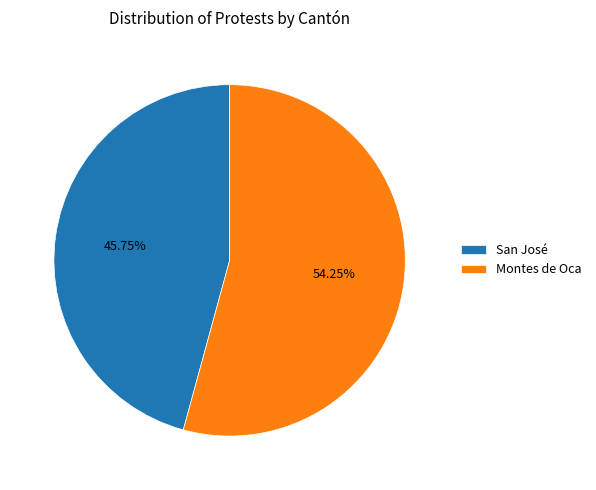

Do Montes de Oca and San José together represent more than half of the pie?

Yes